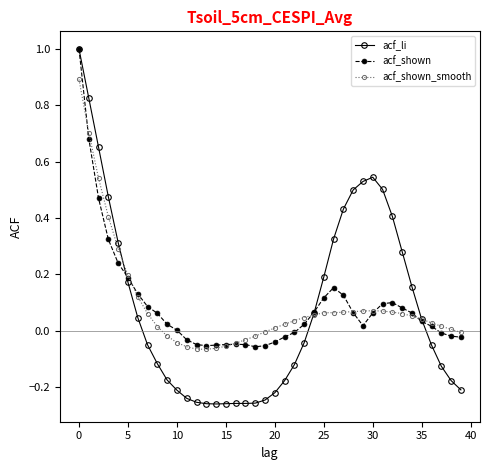

Which series has the widest spread of values?

acf_li